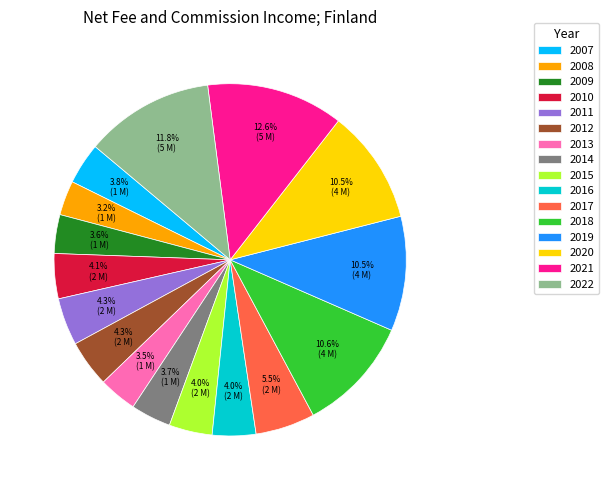

Does any single category account for the majority?

No